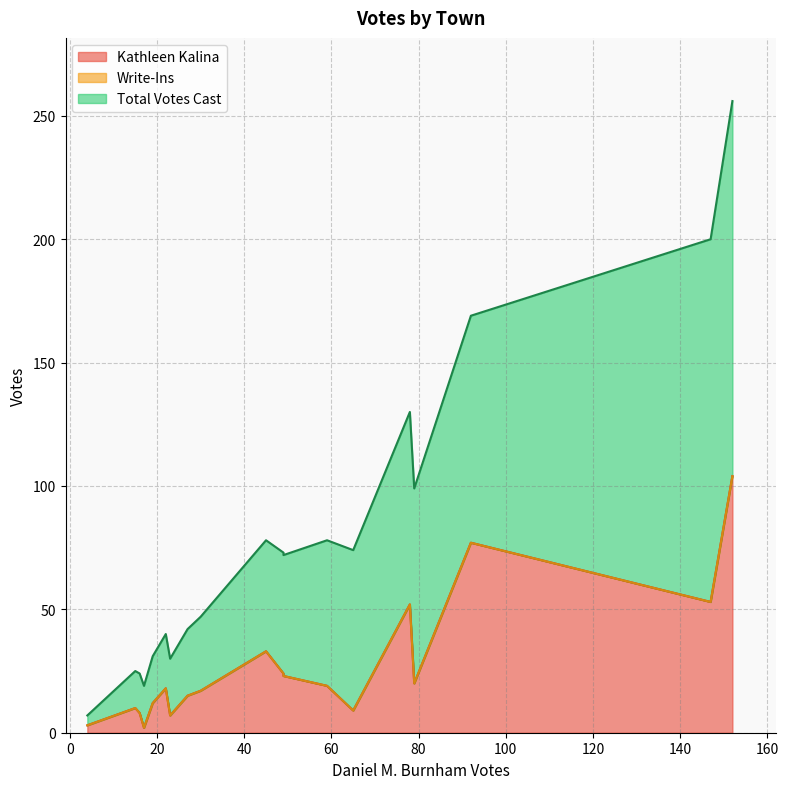

What is the maximum value for Kathleen Kalina?

104